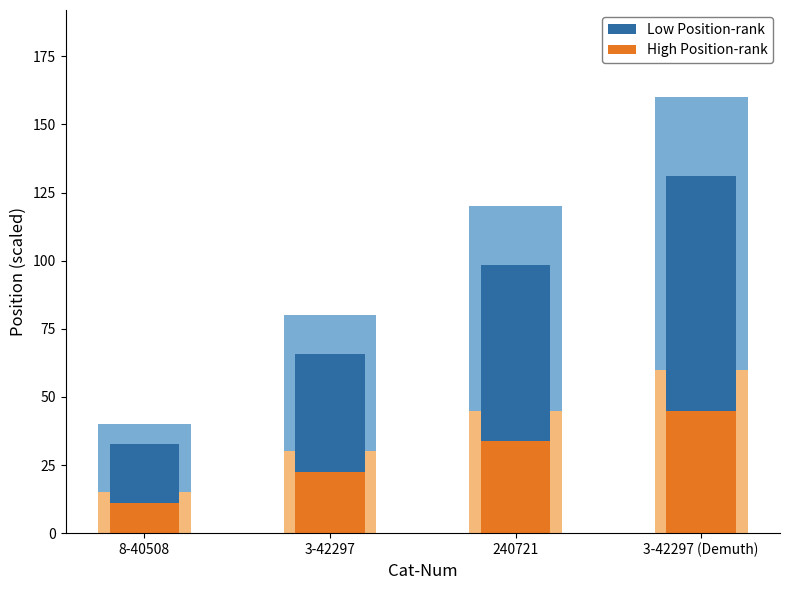

Rank the series by their maximum value, from highest to lowest.

Low Position-rank, High Position-rank